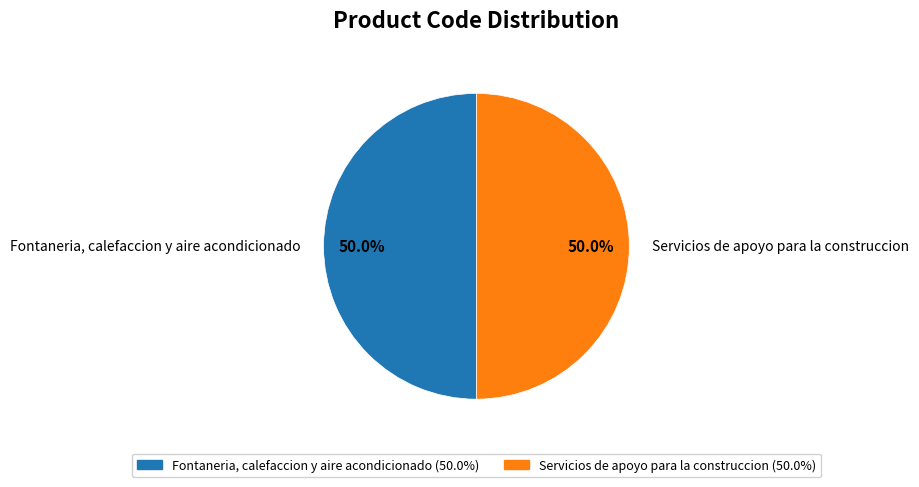

What percentage do Fontaneria, calefaccion y aire acondicionado and Servicios de apoyo para la construccion together represent?

100.0%